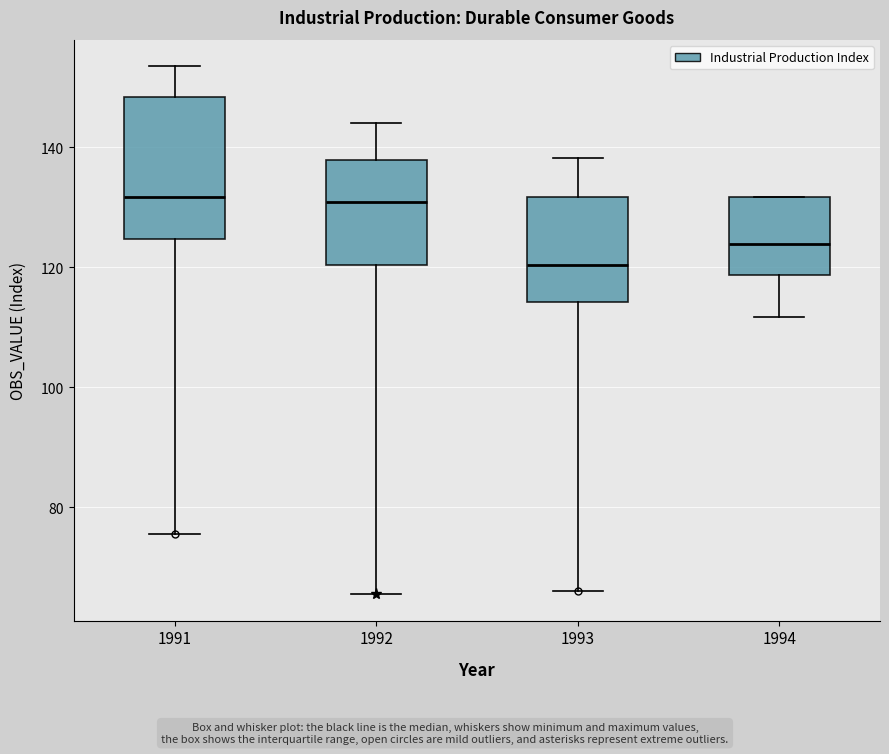

Reading left to right, read every box against the y-axis: the position of its median line, the range the box covers, and the ends of its whiskers. The values are not printed on the chart, so give them approximately, as read against the axis.

1991: median 132, box 124 to 148, whiskers 76 to 154
1992: median 130, box 120 to 138, whiskers 66 to 144
1993: median 120, box 114 to 132, whiskers 66 to 138
1994: median 124, box 118 to 132, whiskers 112 to 132